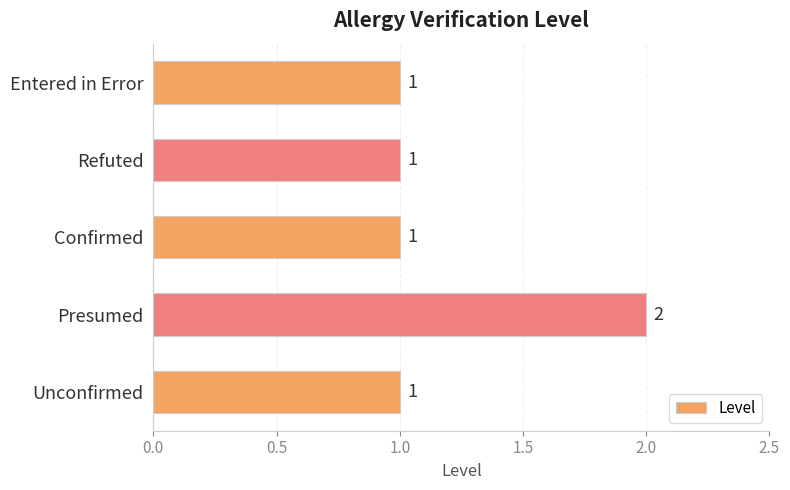

Reading top to bottom, list all the values displayed in this chart.

1	1	1	2	1